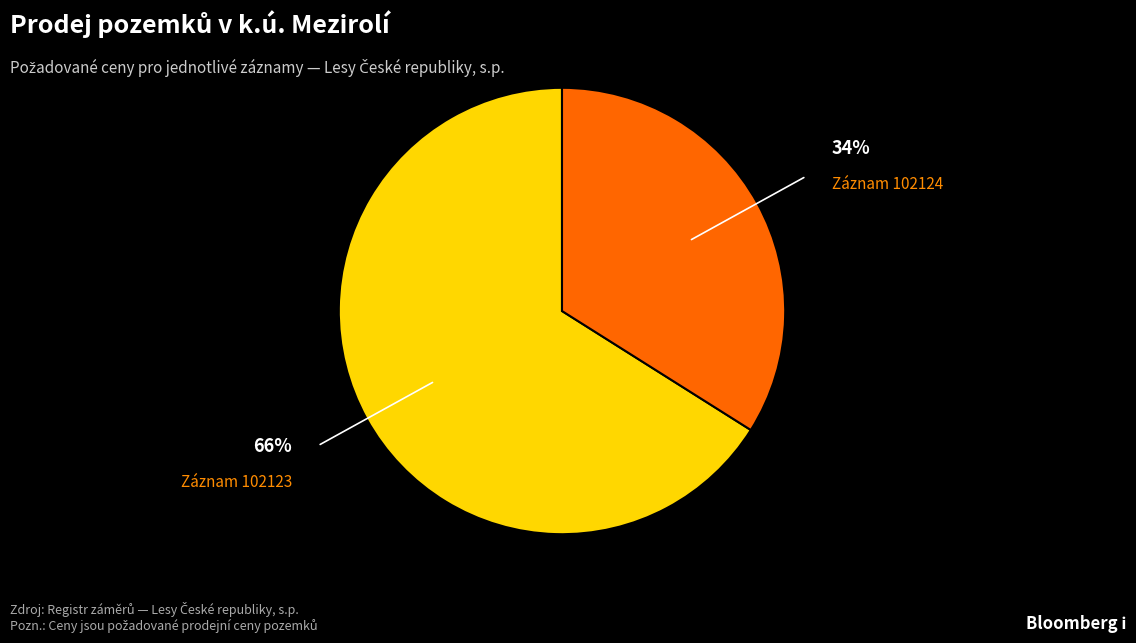

Is there any slice that represents more than half of the pie?

Yes